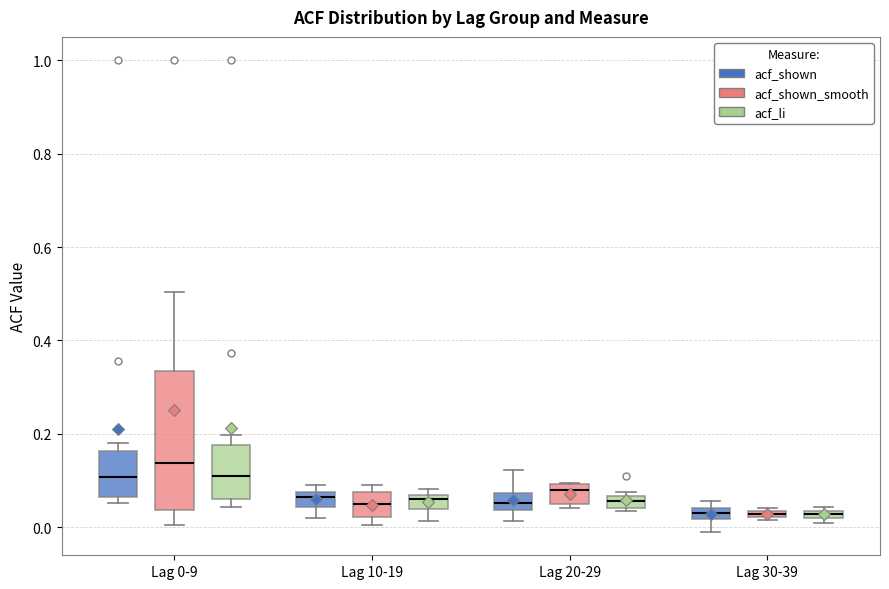

Comparing the boxes themselves (not the whiskers), which one is the tallest?

Lag 0-9 (acf_shown_smooth)